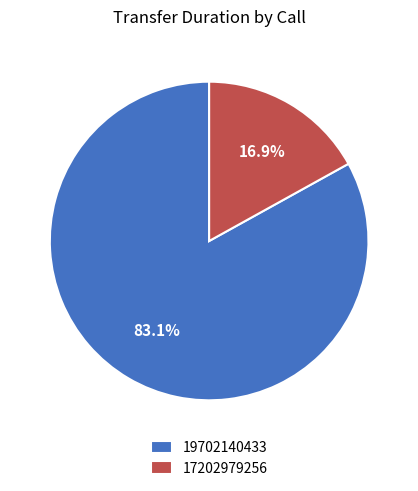

What is the total percentage of 19702140433 and 17202979256?

100.0%